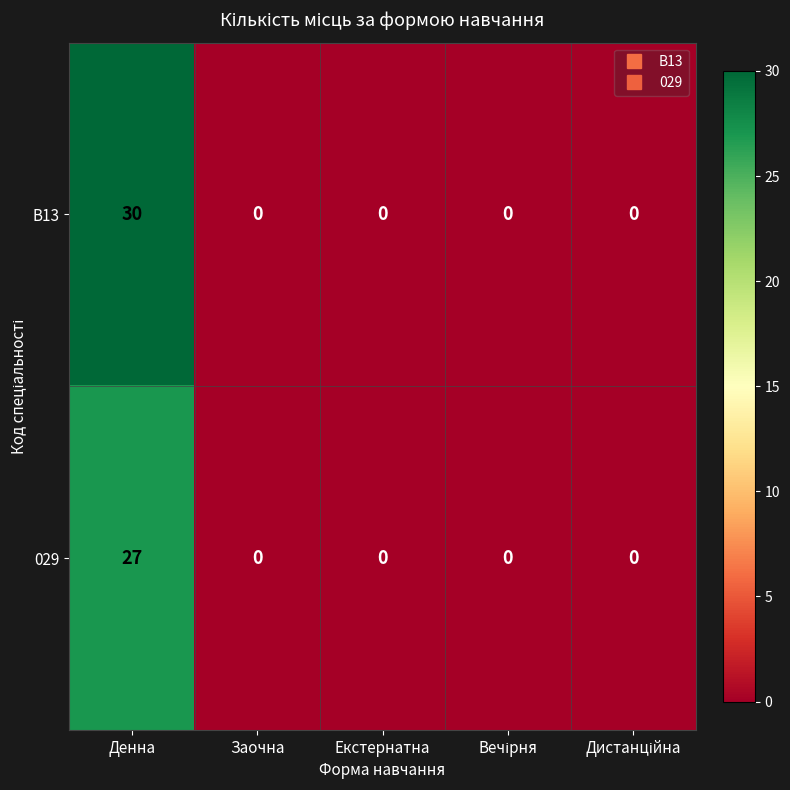

Rank the series by their average value, from highest to lowest.

B13, 029